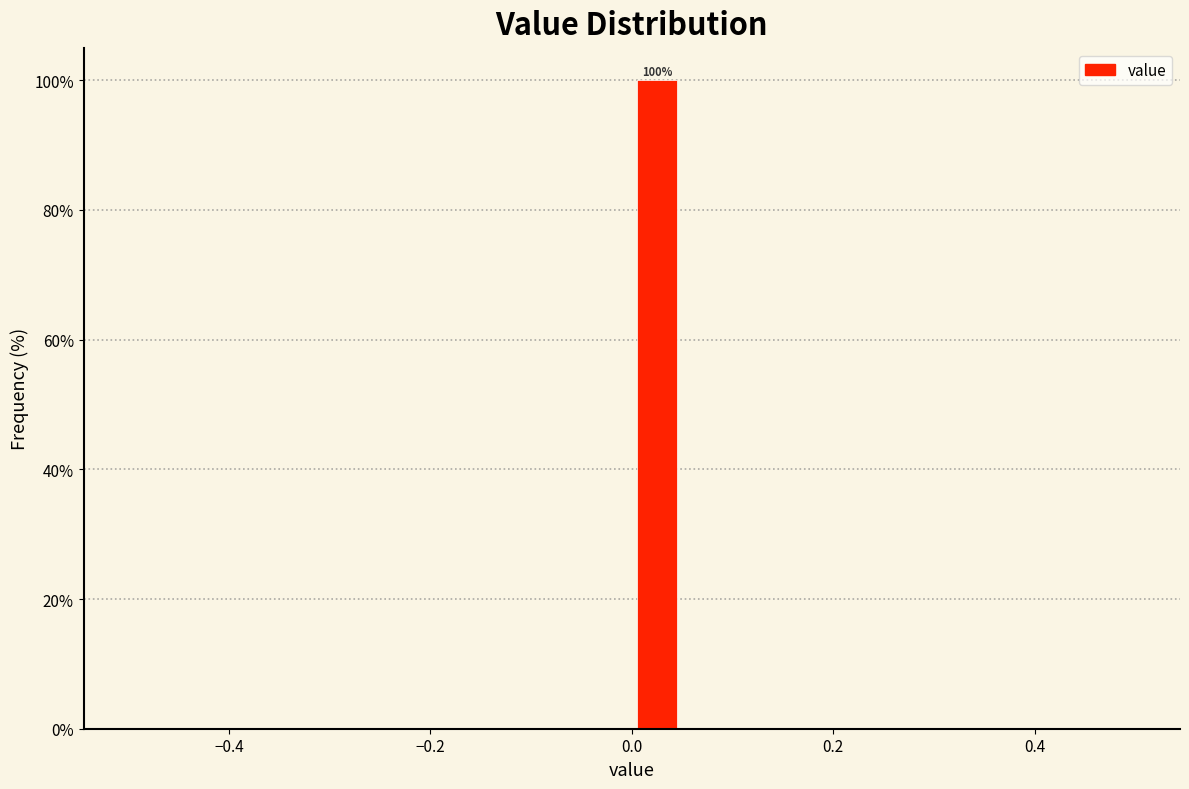

Read against the x-axis, roughly where is the centre of the tallest bar?

0.02